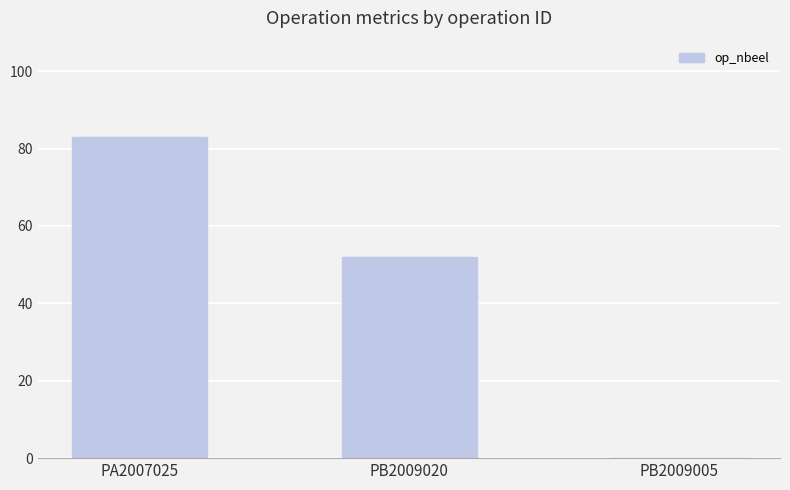

How many positive values are there?

2